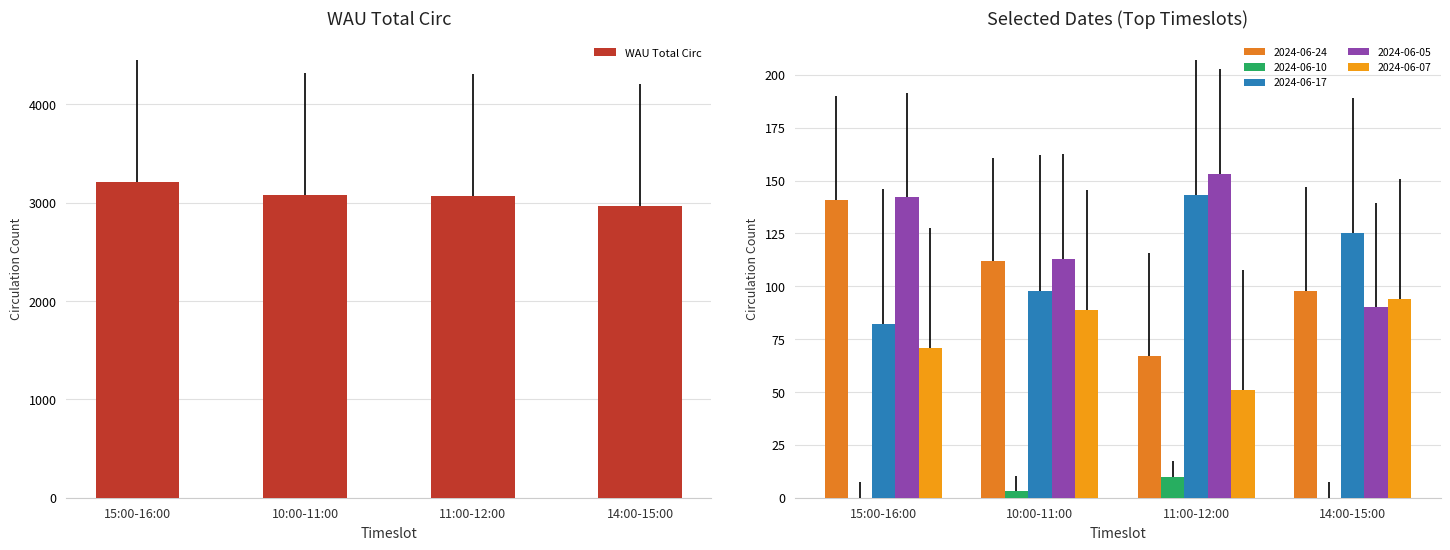

What is the label of the 1st bar from the right?

14:00-15:00